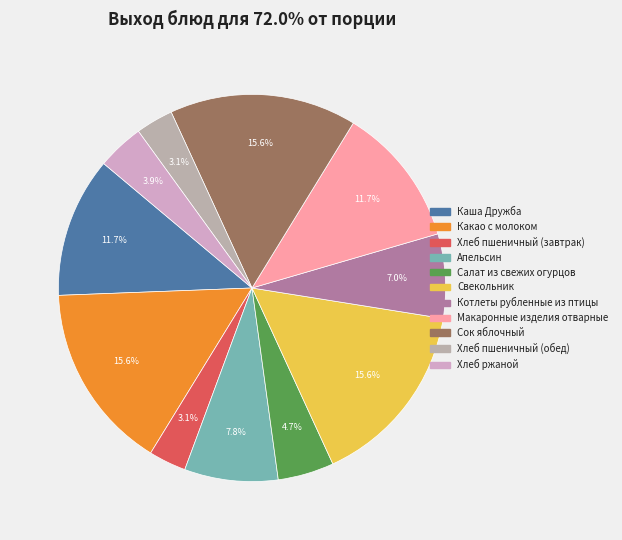

How many segments does this pie chart have?

11